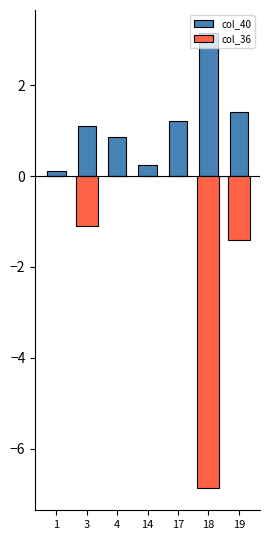

How many bars are there in total?

14